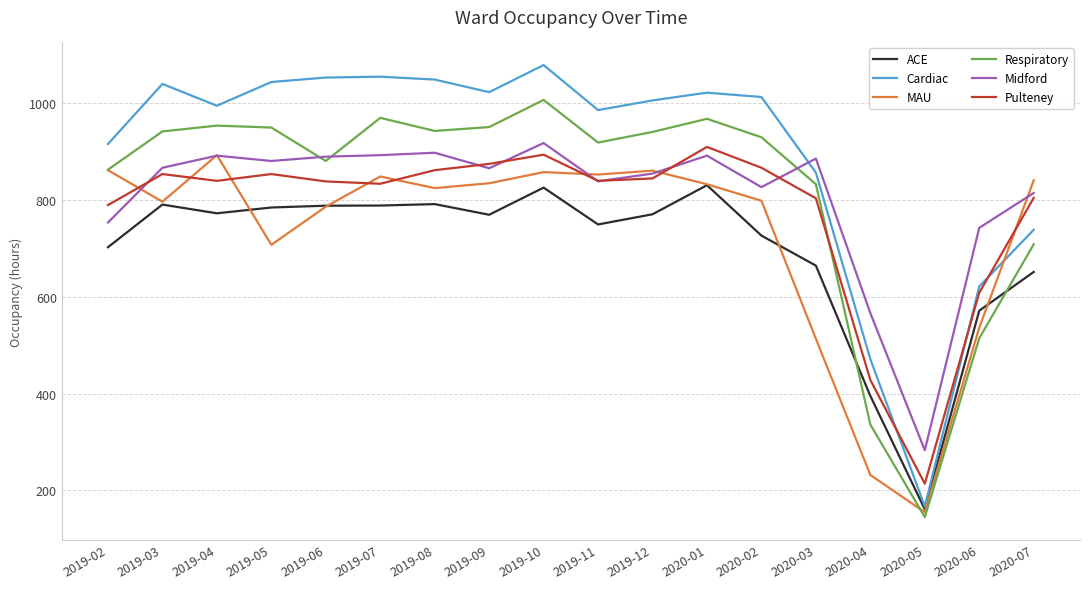

The value of Cardiac at 2019-09 is 1022.0. True or false?

True